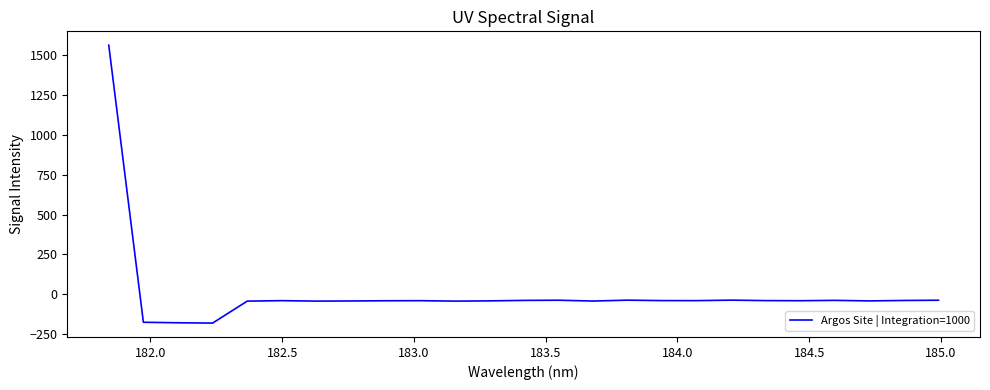

What is the difference between the maximum and minimum values?

1745.4